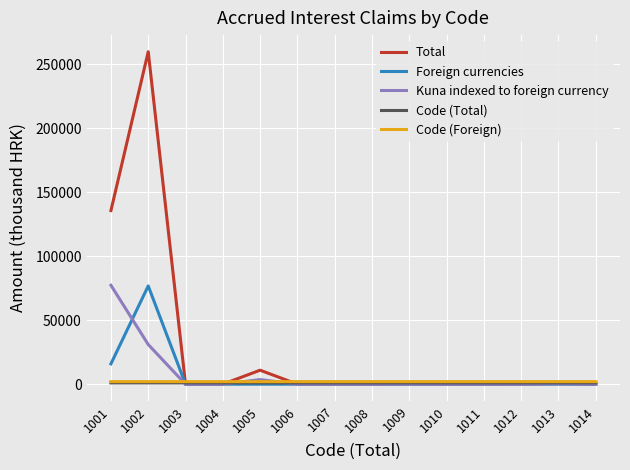

Which series has the largest total across all categories?

Total